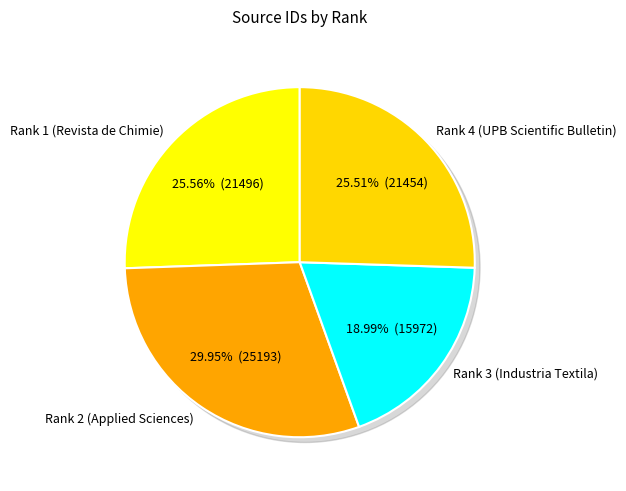

Combined, what portion of the pie is Rank 4 (UPB Scientific Bulletin) and Rank 1 (Revista de Chimie)?

51.1%